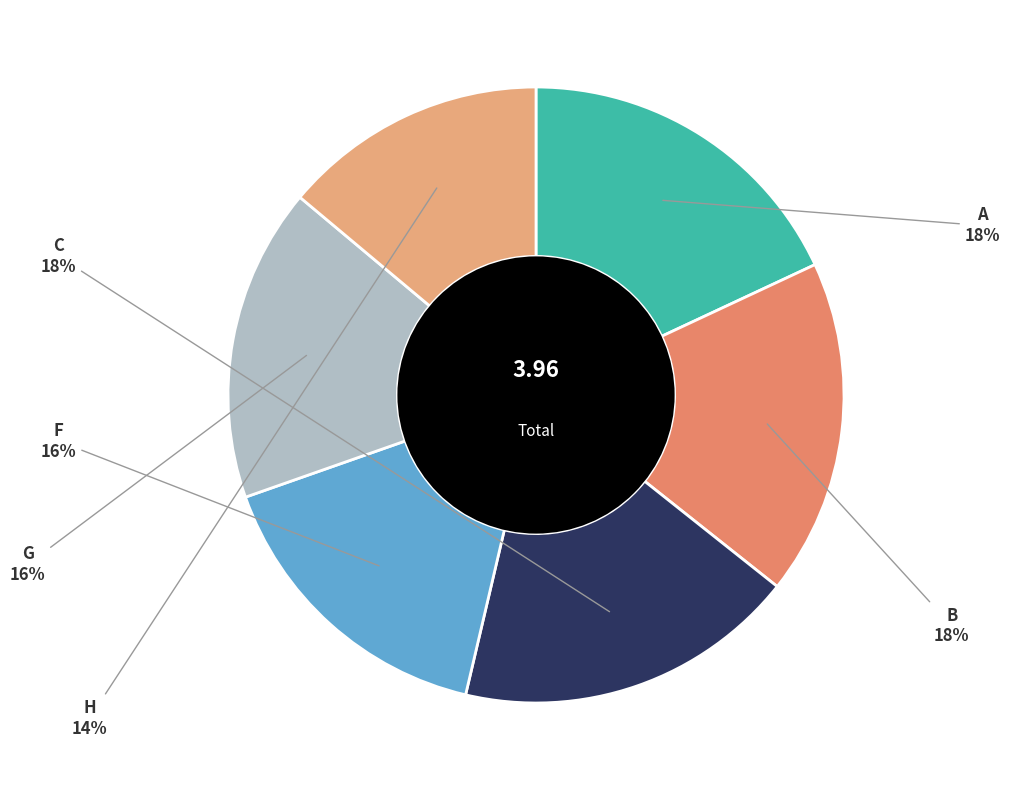

What percentage is the A slice, to the nearest percent?

18%